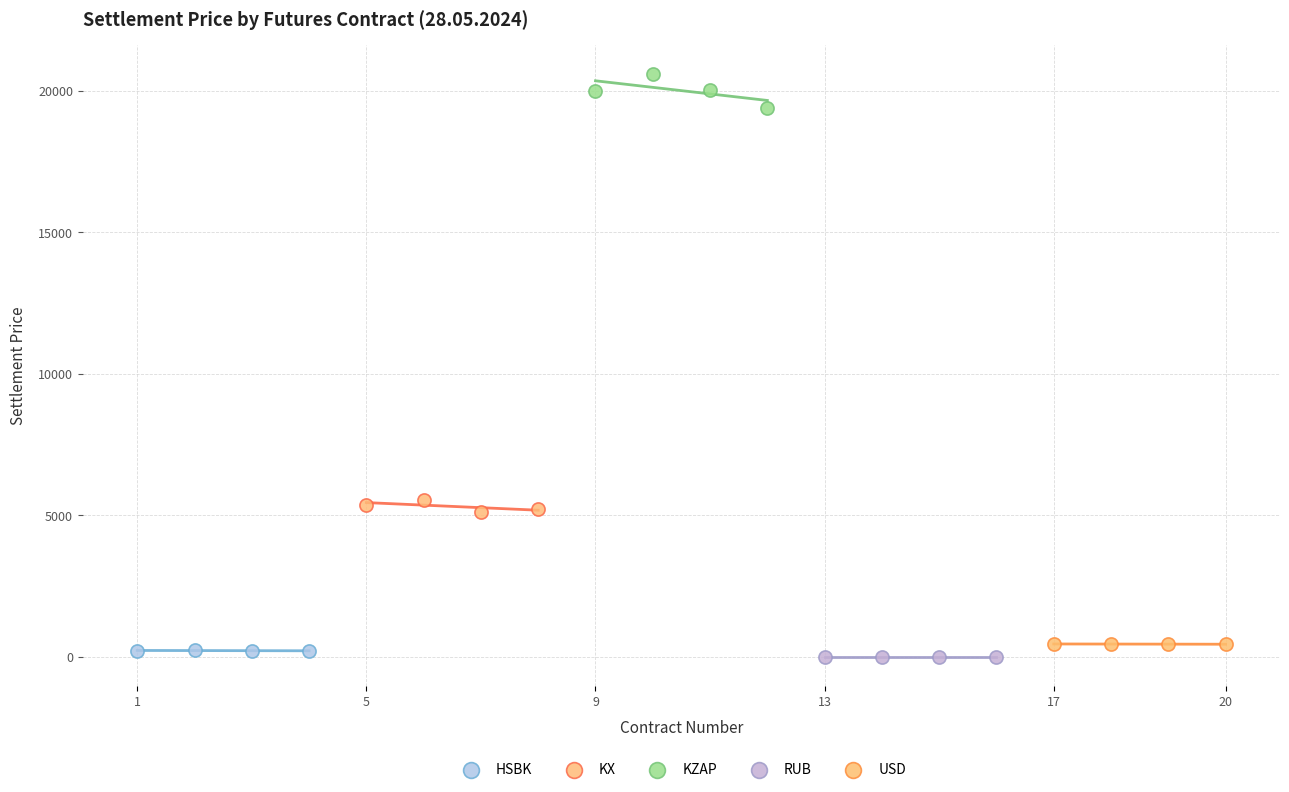

Which series has the widest spread of Y values?

KZAP